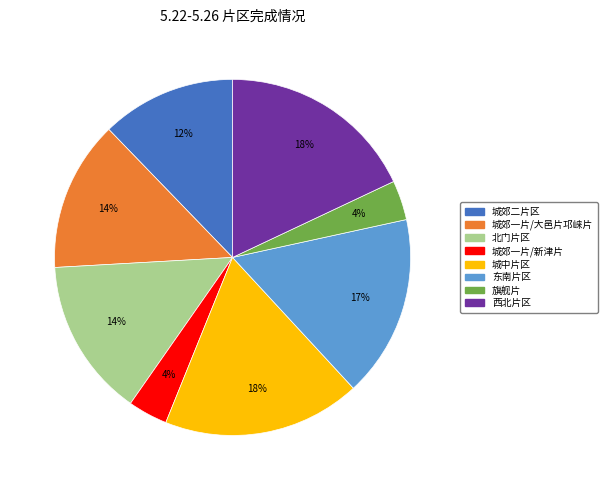

Is the sum of 西北片区 and 旗舰片 greater than half?

No